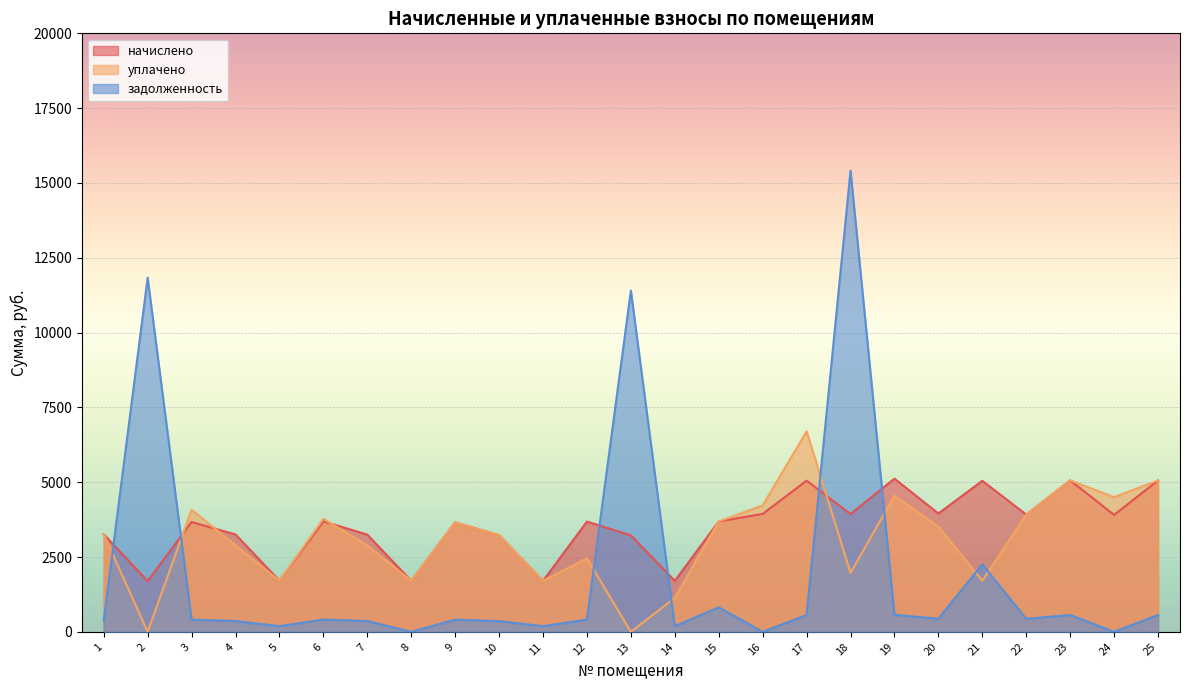

Which label corresponds to the smallest value in the chart?

2